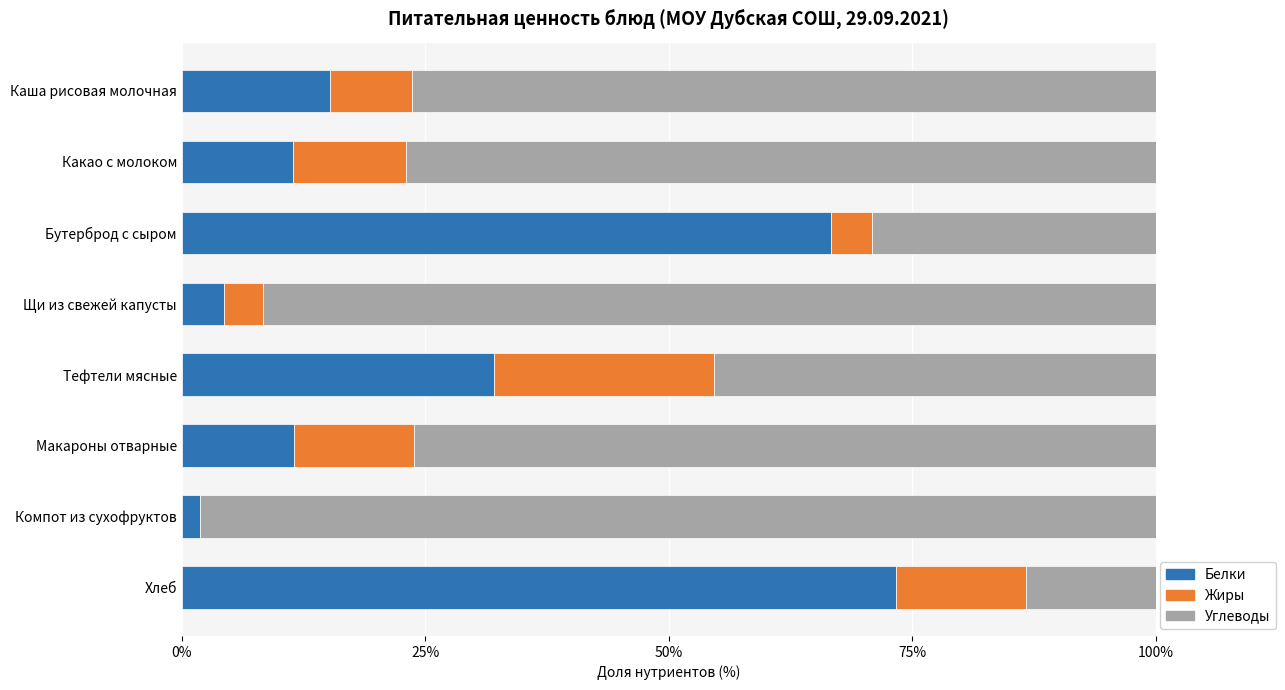

How many distinct data groups are displayed?

3